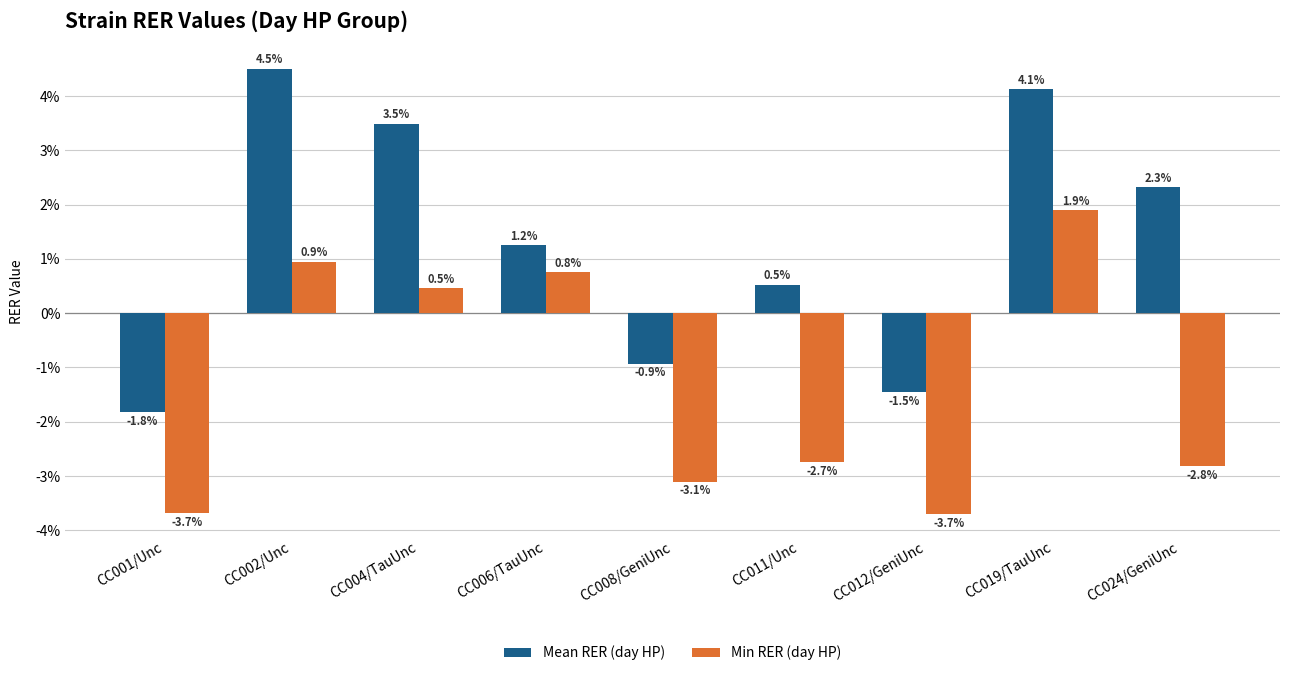

What are all the series names shown in the legend?

Mean RER (day HP), Min RER (day HP)